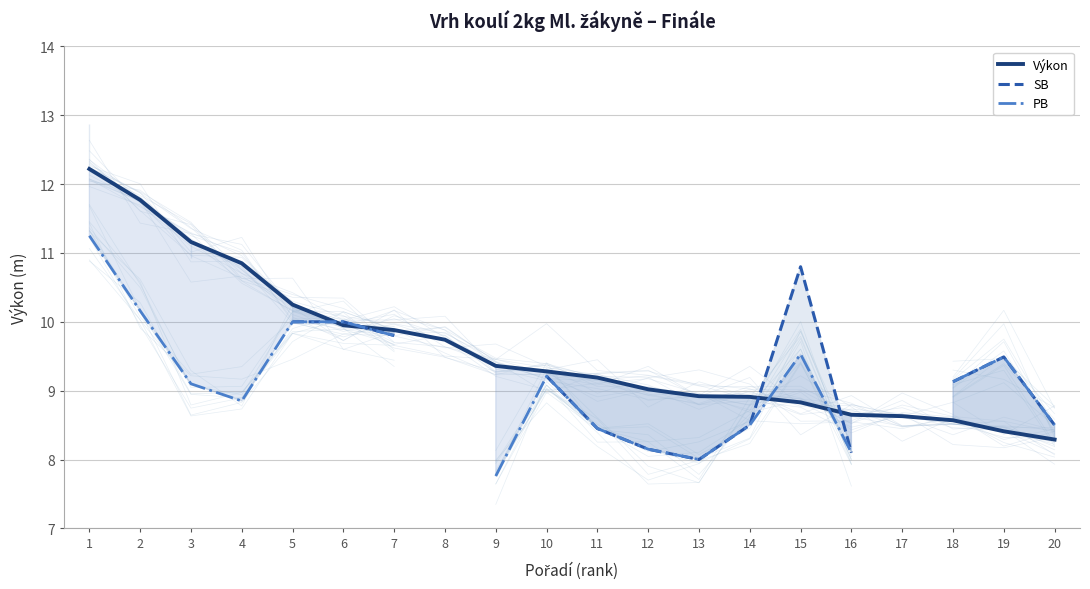

The Výkon series shows 3.8 at 13. True or false?

False